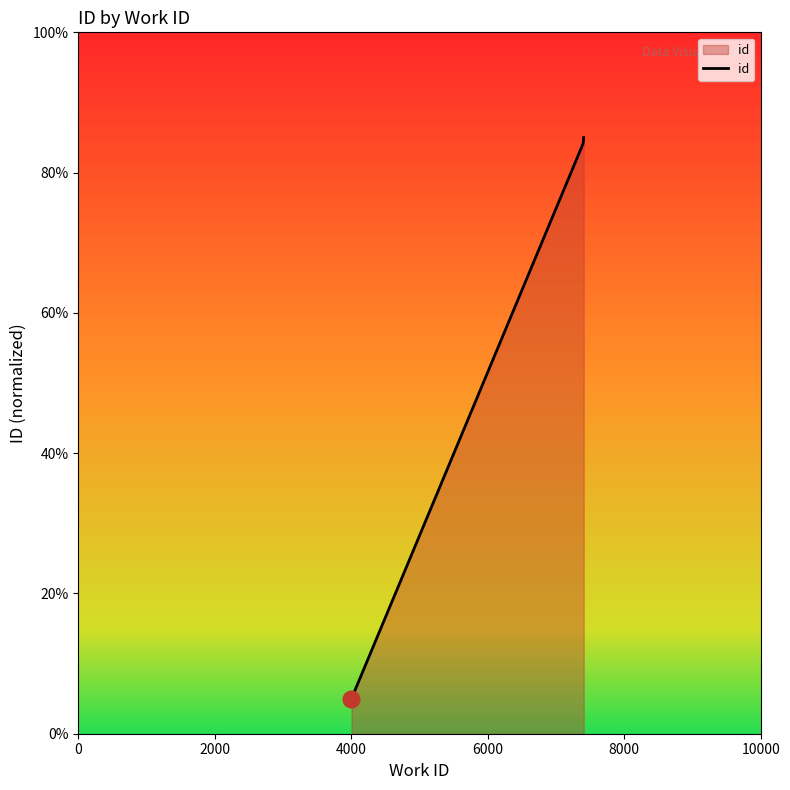

How many series are shown in this chart?

1